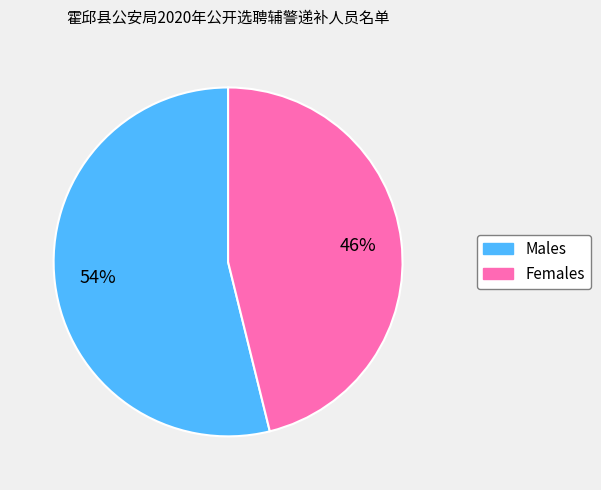

Is there a majority slice in this chart?

Yes